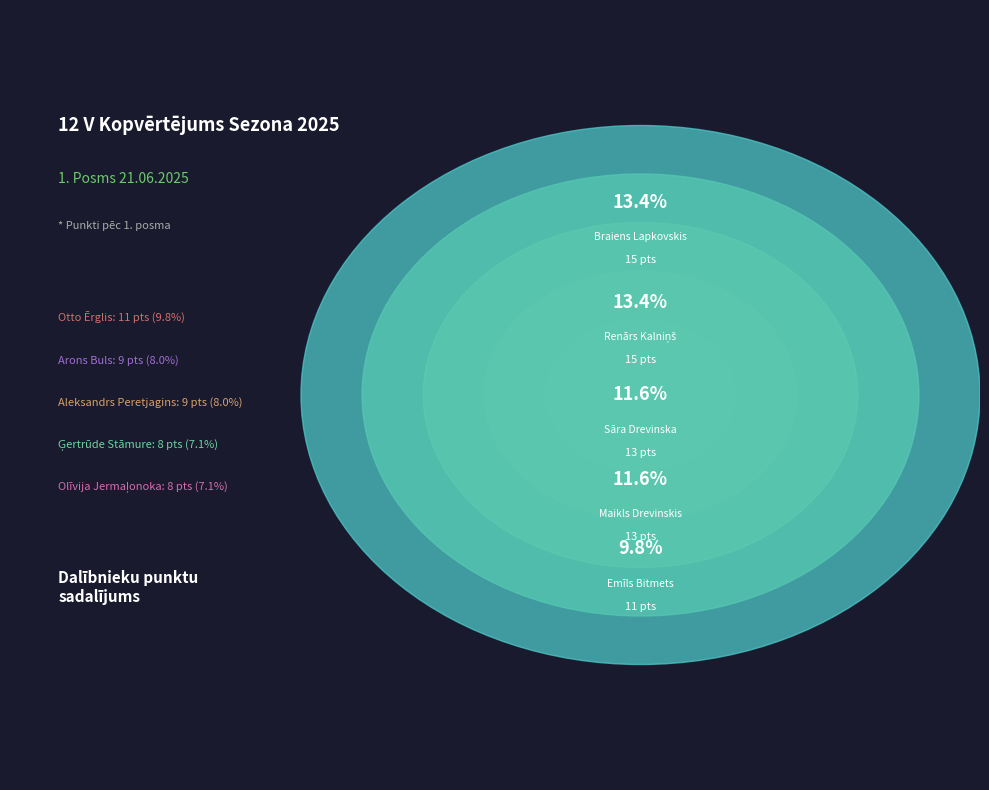

True or false: Arons Buls accounts for 8% of the total.

True